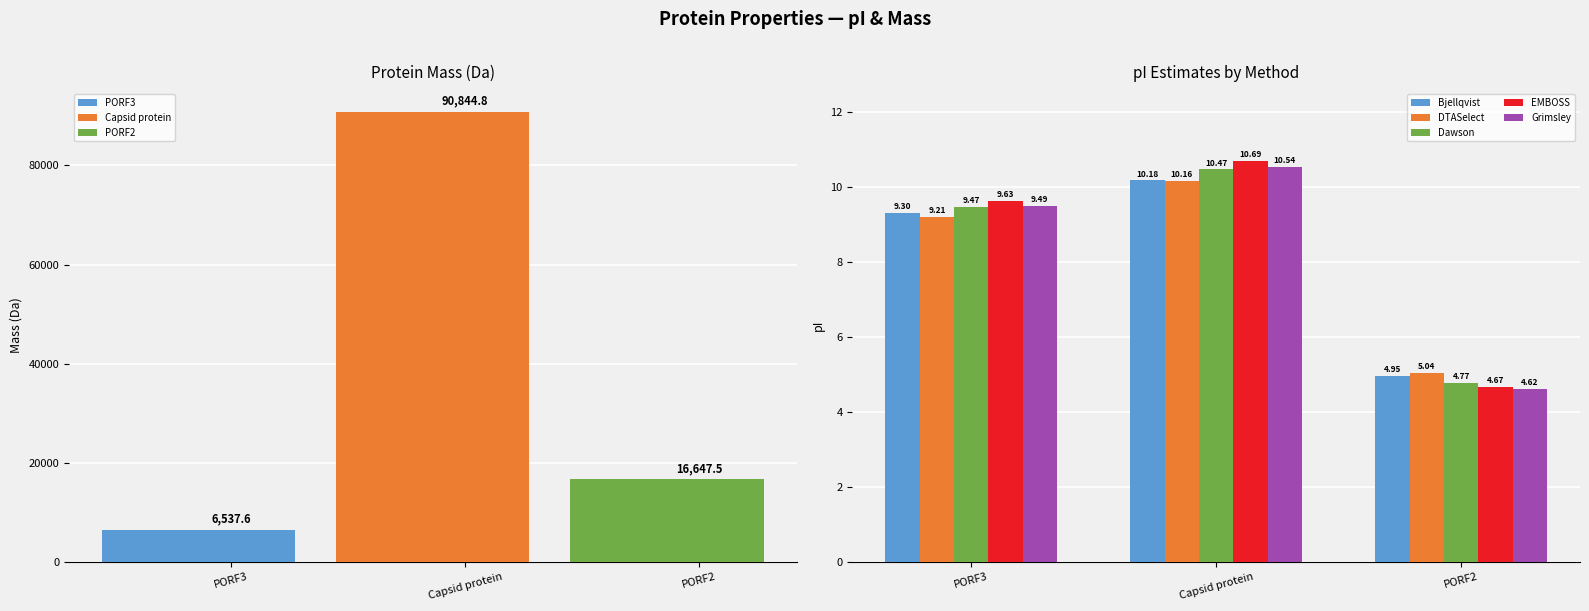

What position from the left is PORF2?

3